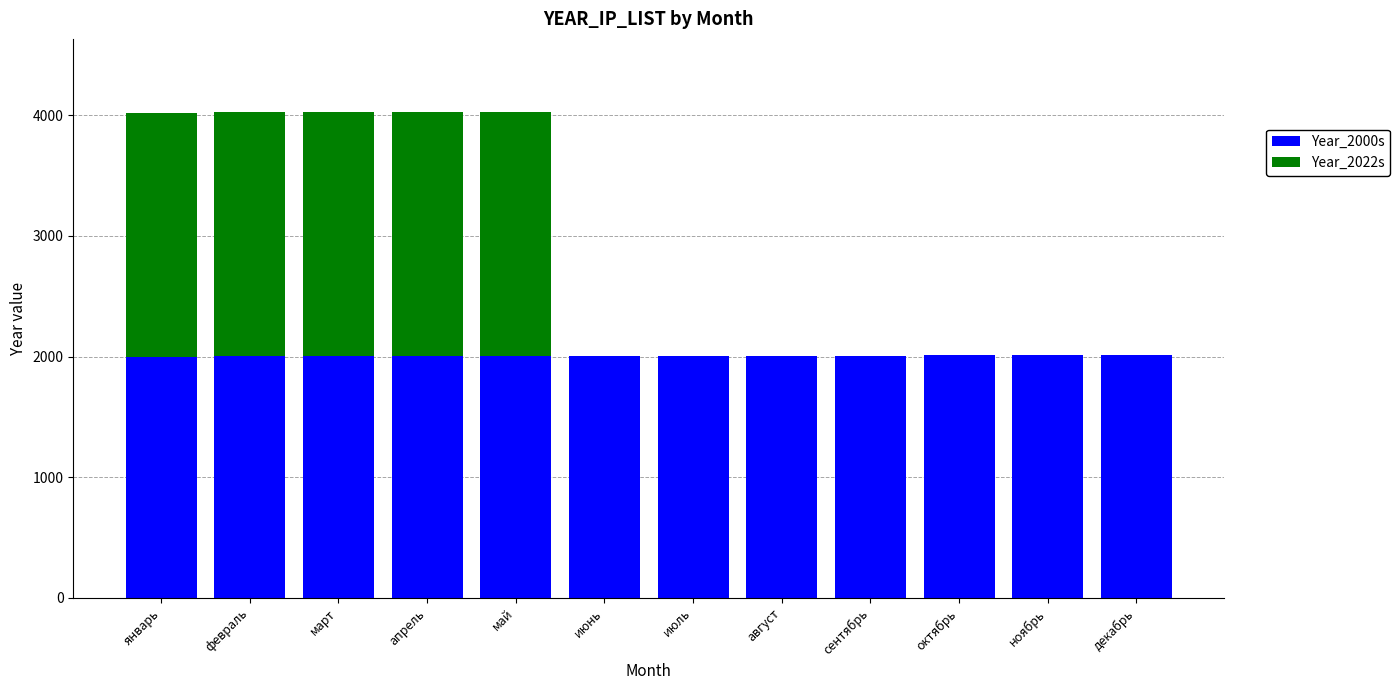

What is the total value across all series at ноябрь?

2010